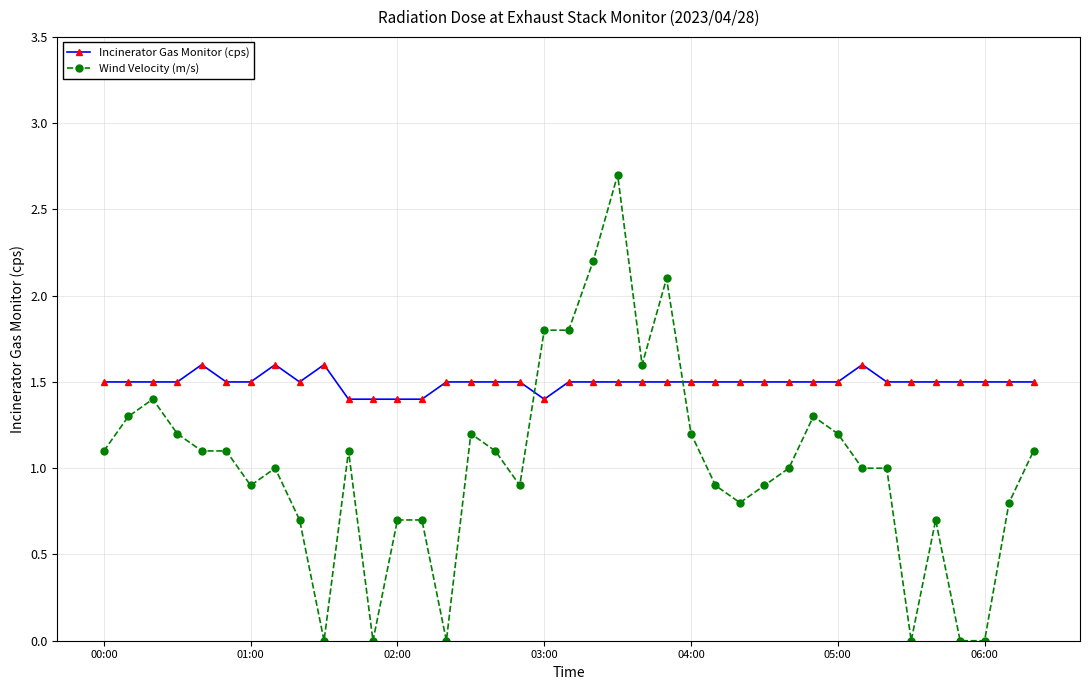

What is the sum of all Wind Velocity (m/s) values?

39.6